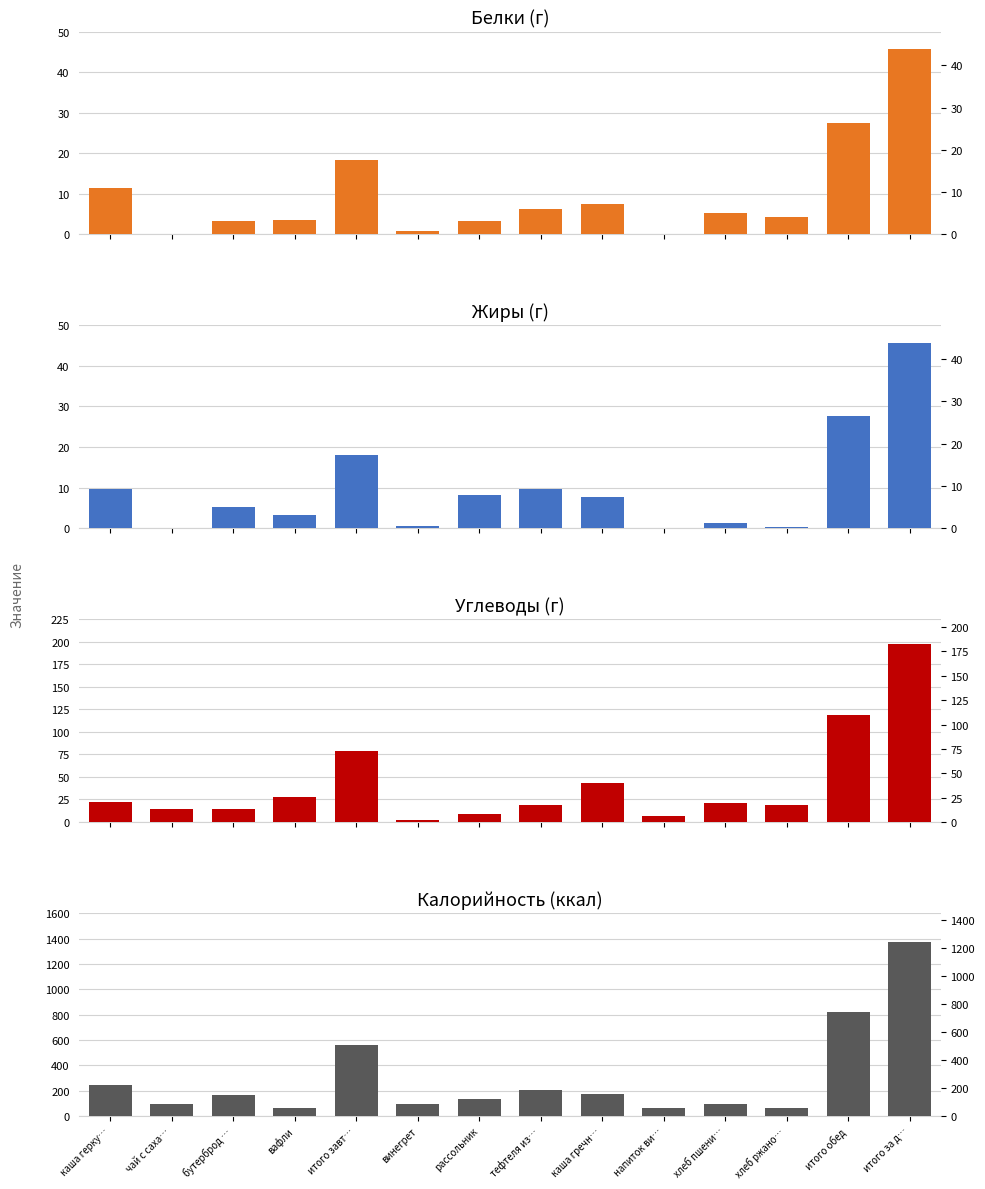

Is it true that Жиры equals 9.6 at каша герку…?

True